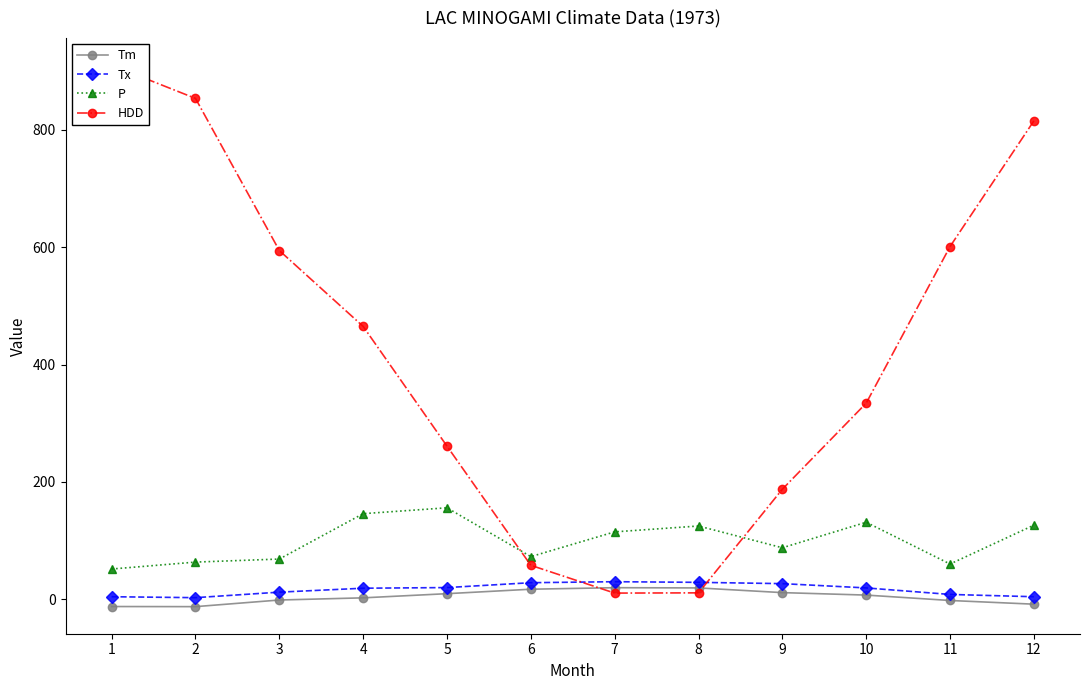

Where is the first local minimum for P?

6